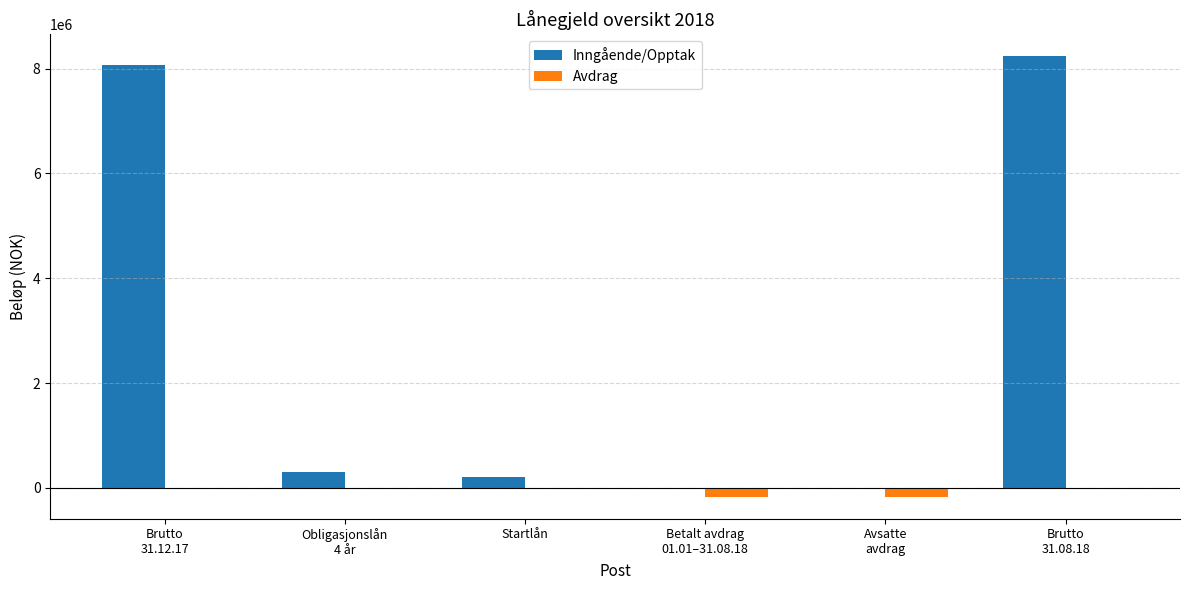

Which series has the largest total across all categories?

Inngående/Opptak